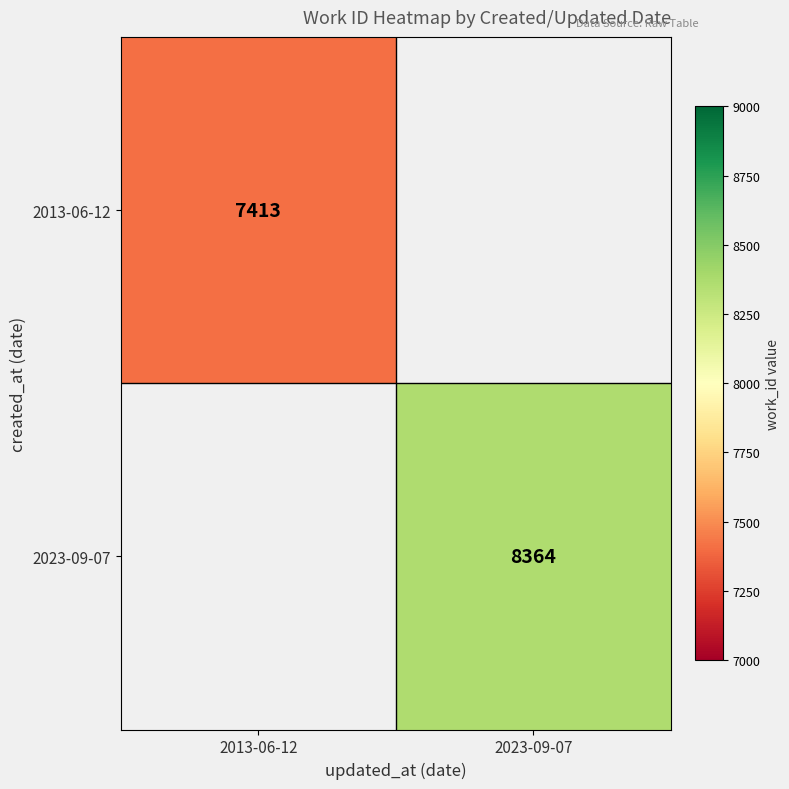

The 2013-06-12 series shows 7413 at 2013-06-12. True or false?

True